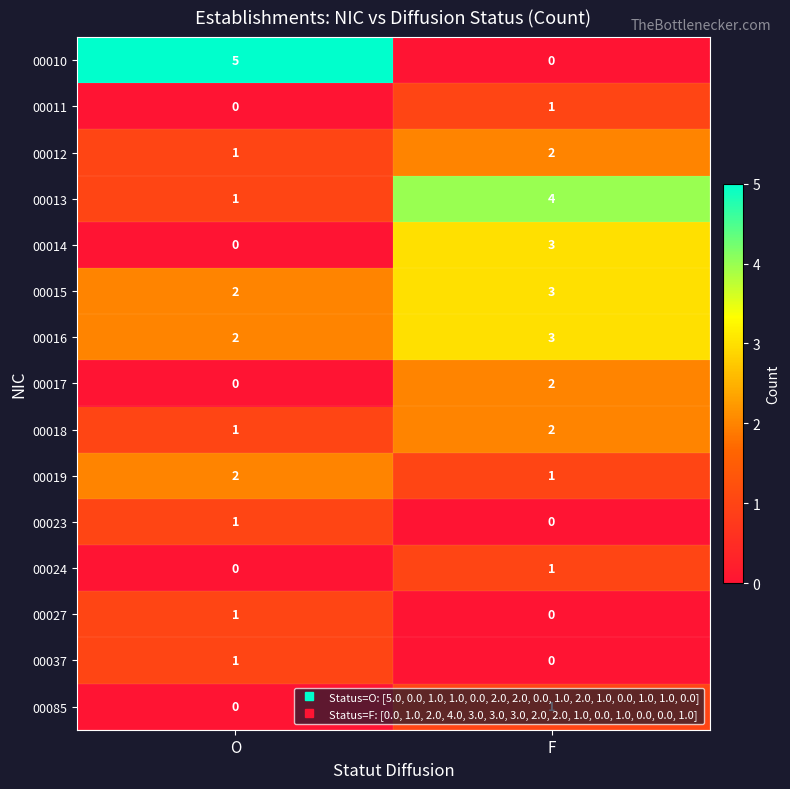

How many series are shown in this chart?

15